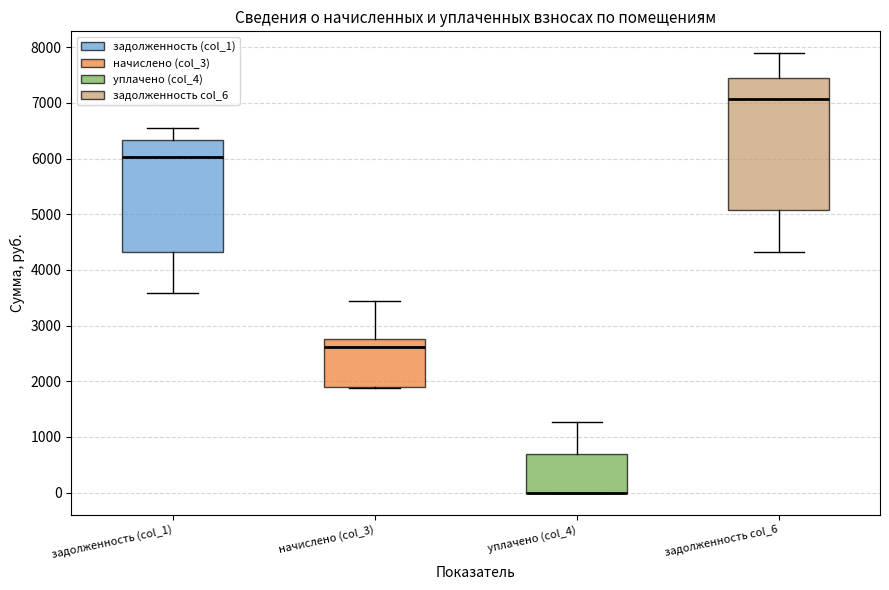

Which box is the tallest, from its lower edge to its upper edge?

задолженность col_6